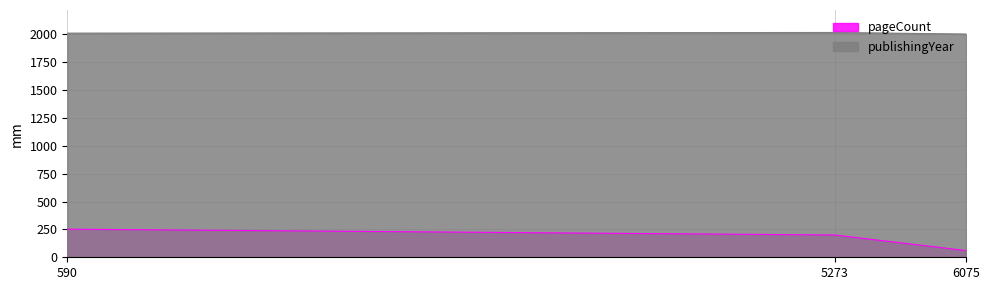

True or false: pageCount has a value of 153 at 590.

False